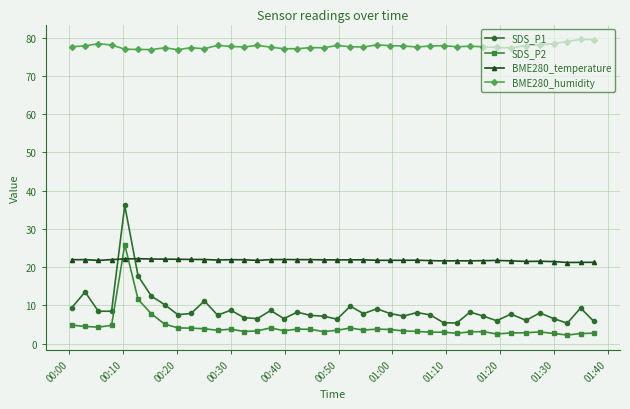

What is the value of the BME280_humidity point at the 15th from the left?

78.0